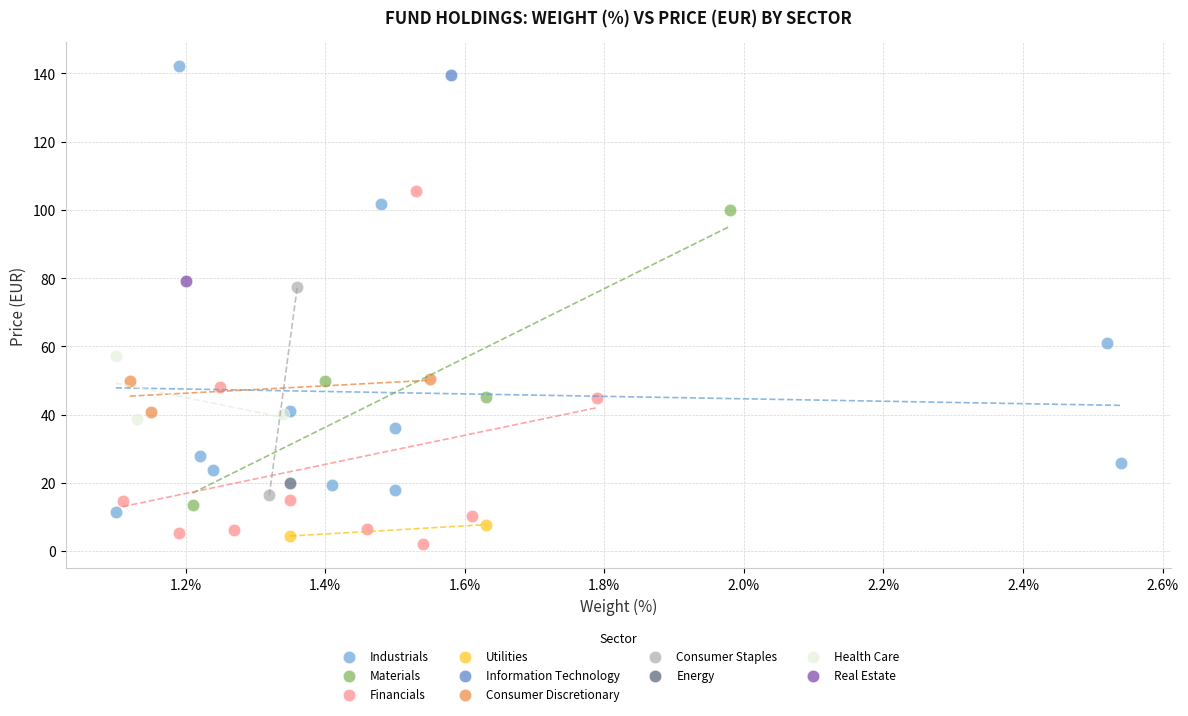

What are all the series names shown in the legend?

Industrials, Materials, Financials, Utilities, Information Technology, Consumer Discretionary, Consumer Staples, Energy, Health Care, Real Estate